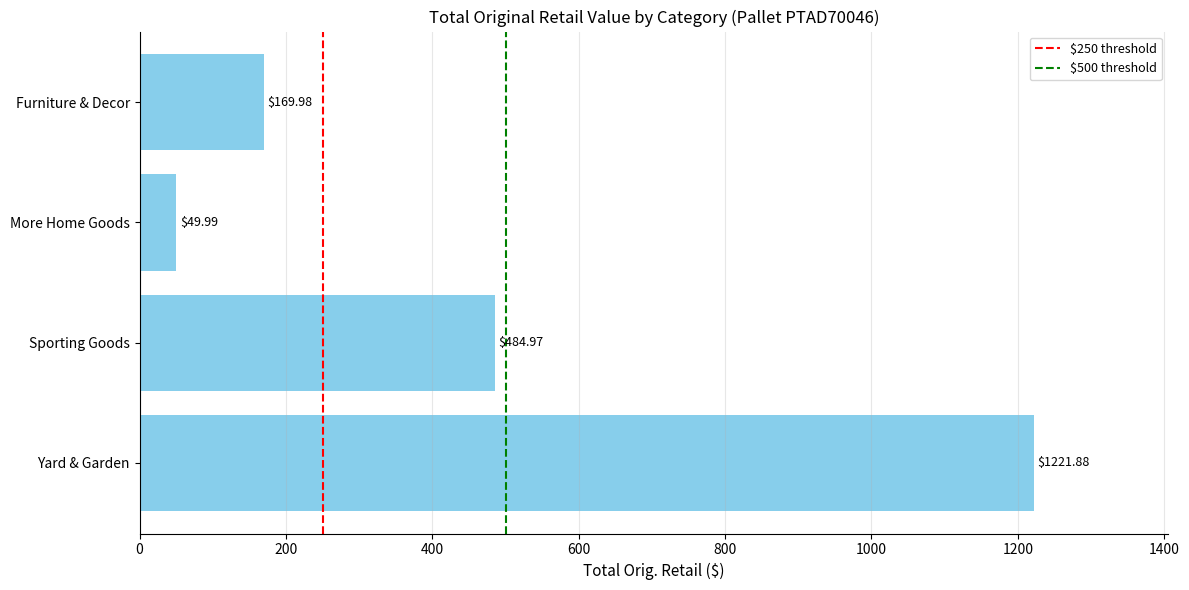

Which has a higher value, More Home Goods or Sporting Goods?

Sporting Goods